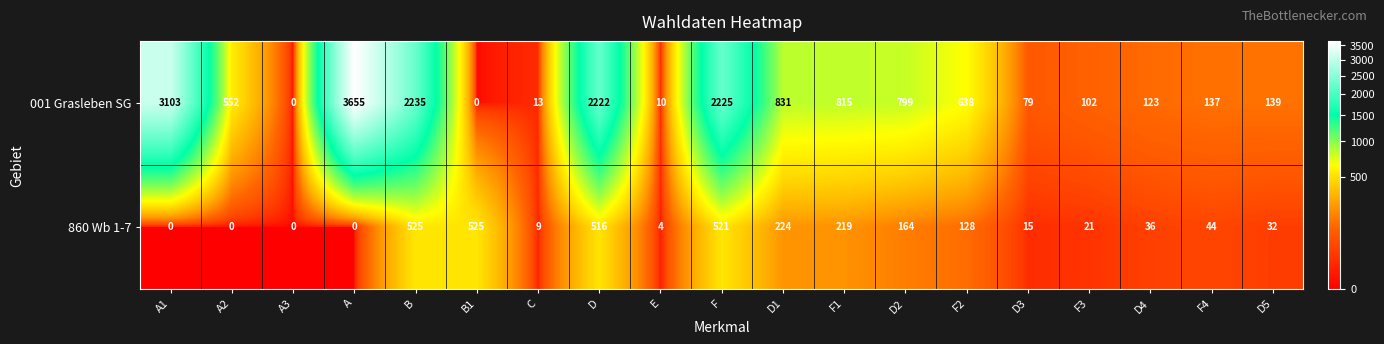

At A, list the series in order from smallest to largest.

860 Wb 1-7, 001 Grasleben SG